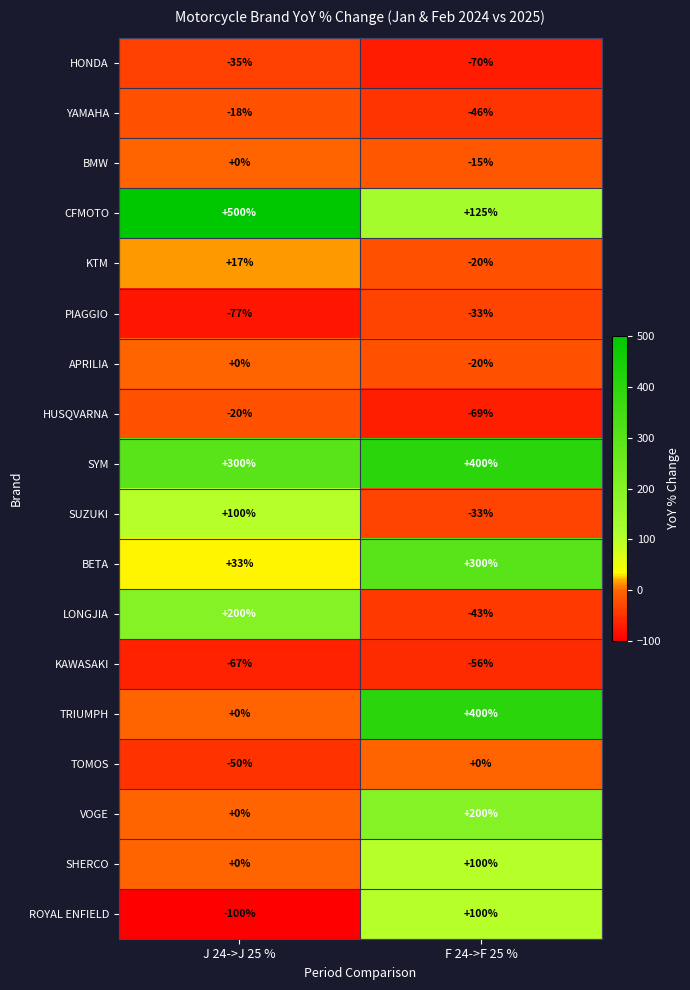

Which series has the largest range (max minus min)?

TRIUMPH